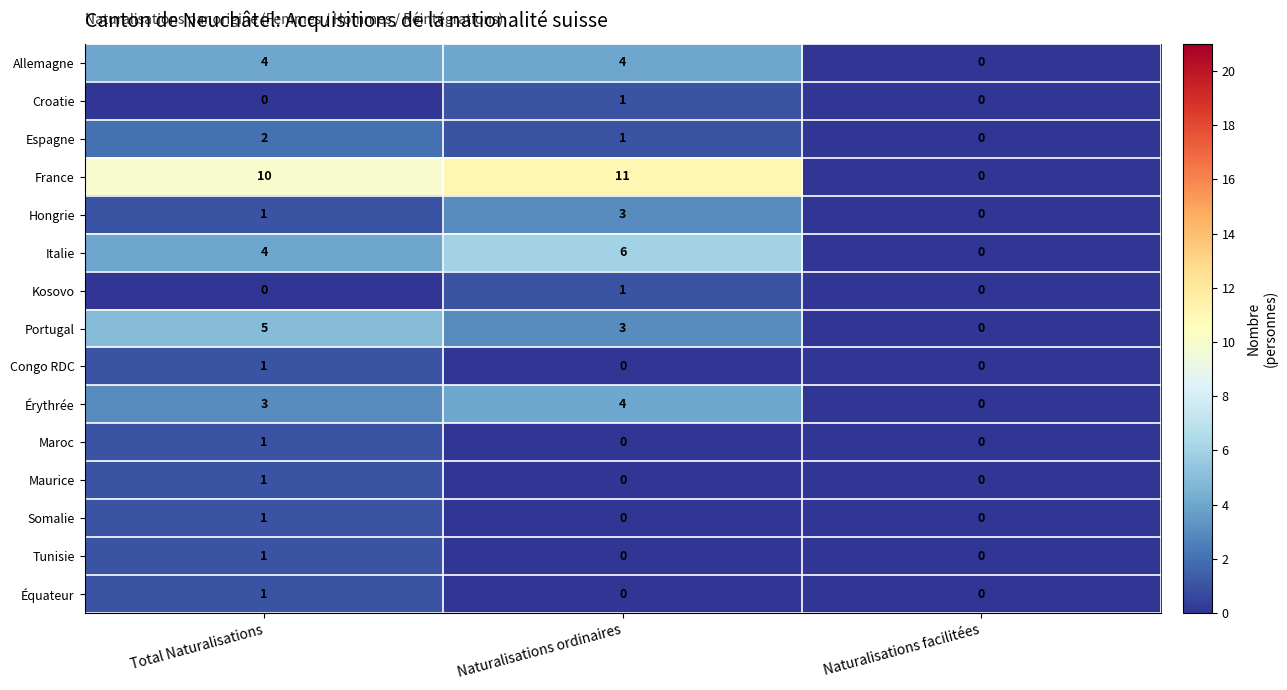

What is the average value of the France series?

7